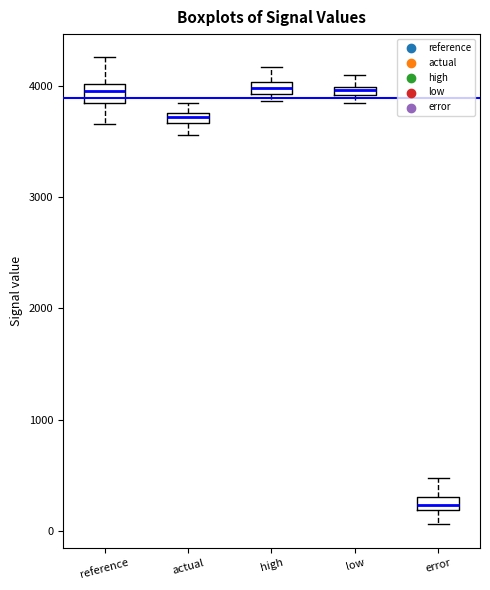

Where does the lower whisker of the box for error end on the y-axis? The values are not printed on the chart, so give them approximately, as read against the axis.

100